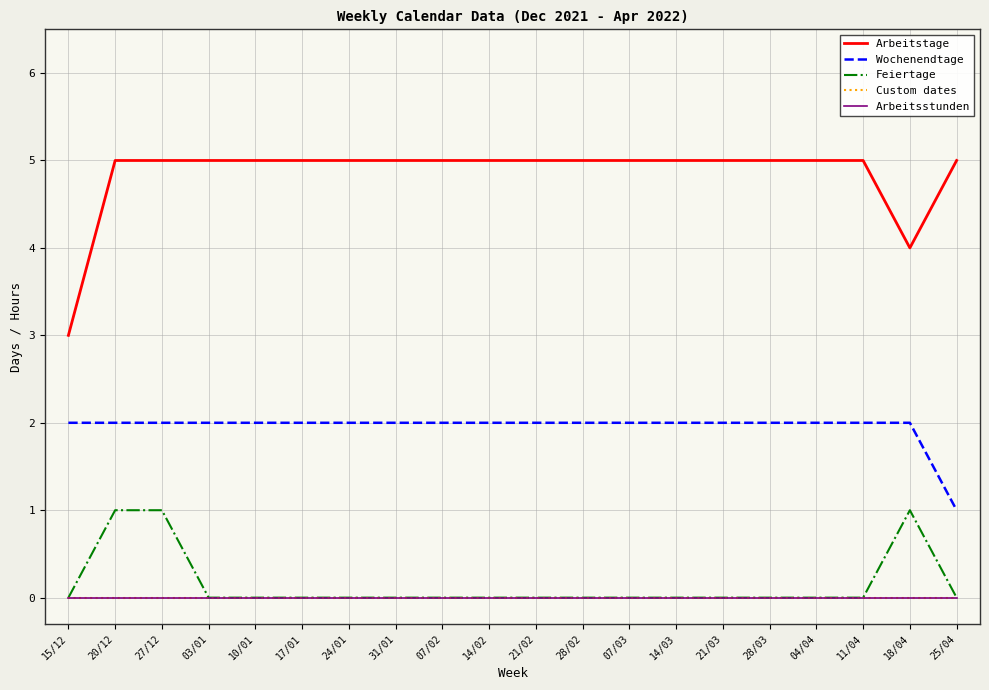

What position from the right is 31/01?

13